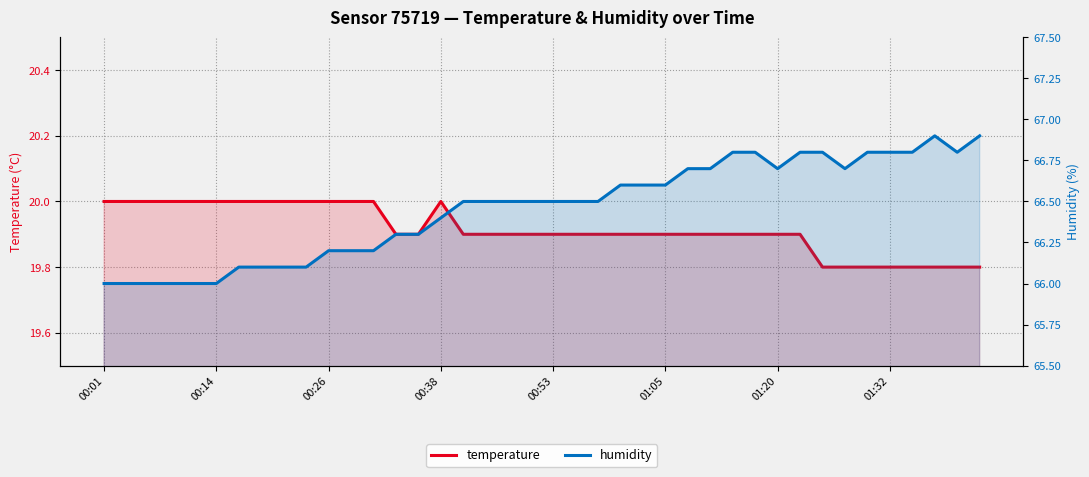

Does the chart display data point markers on the line(s)?

No